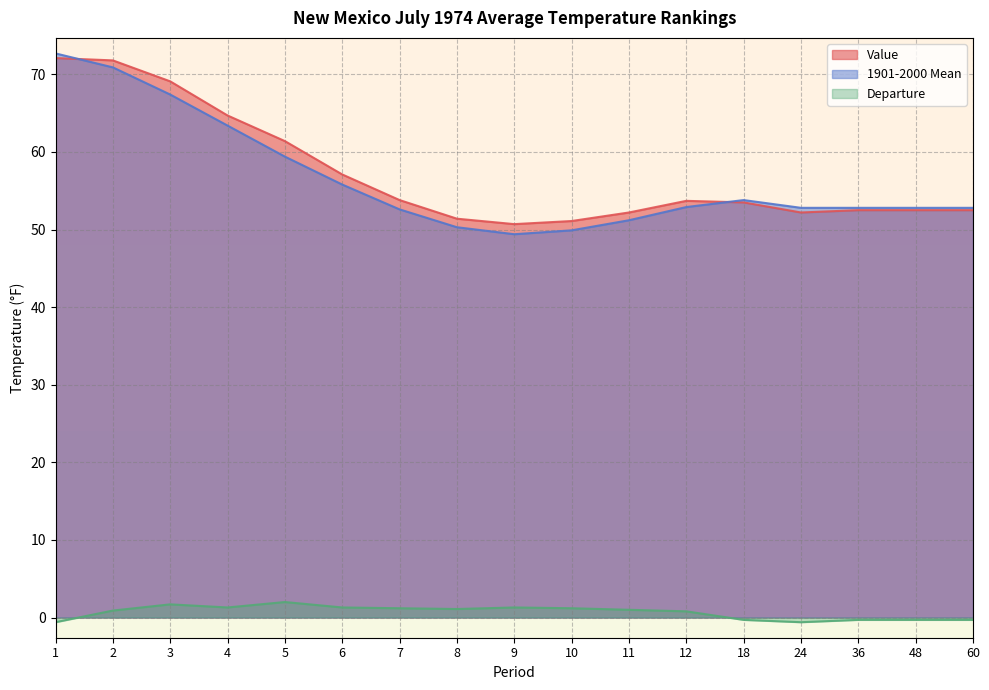

At which label is Departure closest to 0?

18